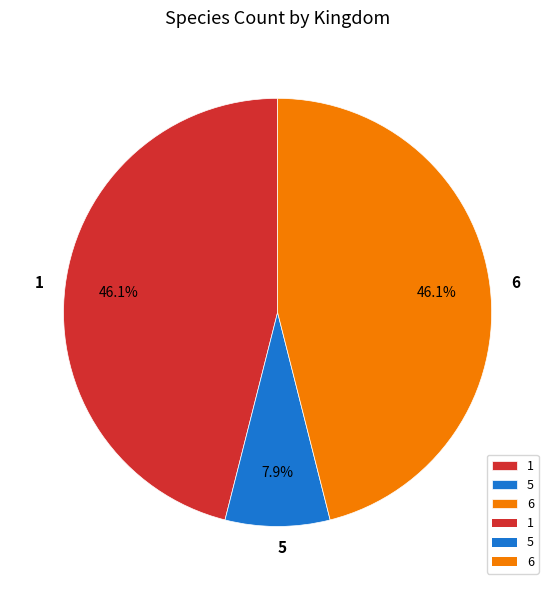

Does 5 account for over 50% of the chart?

No